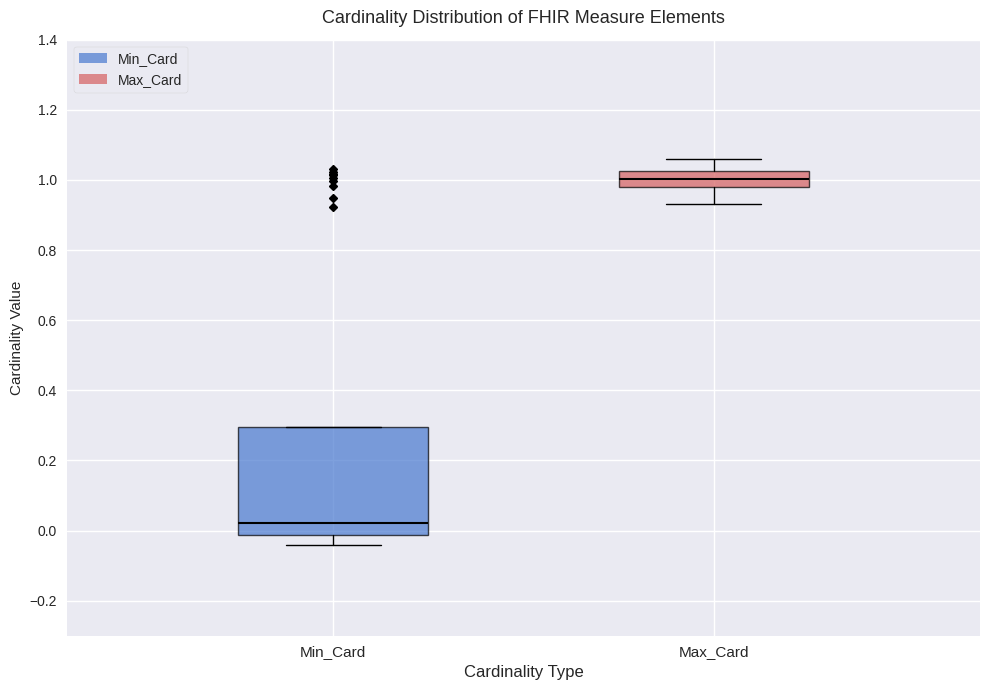

Reading left to right, transcribe this box plot: for each box, give where its median line is, the range the box spans, and where its two whiskers end, as read against the y-axis. The values are not printed on the chart, so give them approximately, as read against the axis.

Min_Card: median 0.02, box -0.02 to 0.30, whiskers -0.04 to 0.30
Max_Card: median 1.00, box 0.98 to 1.02, whiskers 0.94 to 1.06